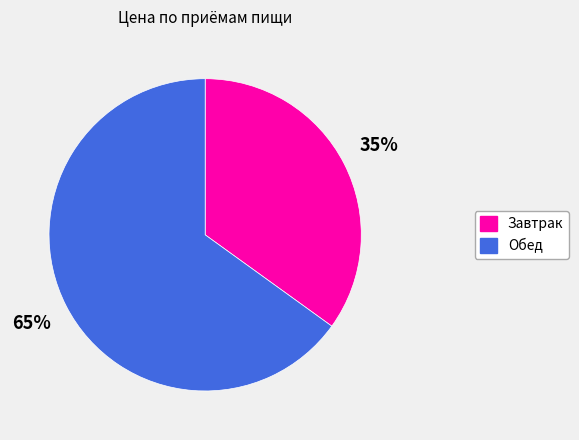

Is Обед the majority of the pie?

Yes